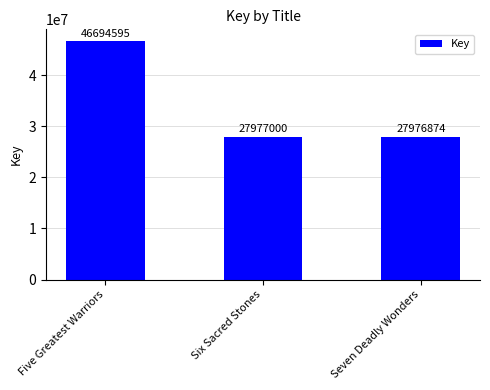

Which label corresponds to the smallest value in the chart?

Seven Deadly Wonders